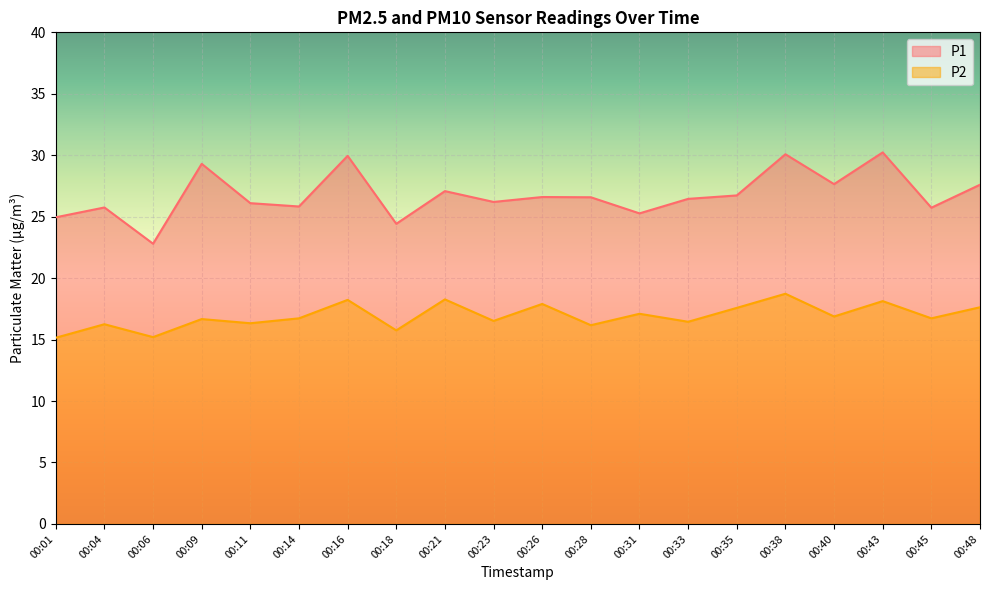

In P1, how many points are lower than both neighbors (excluding endpoints)?

7